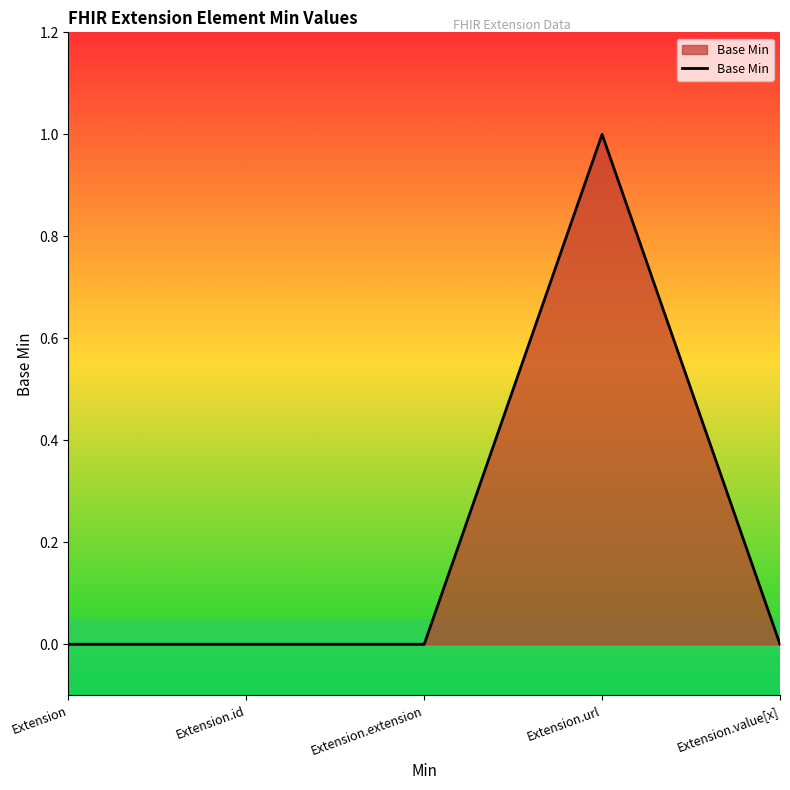

How many categories are shown in the chart?

5